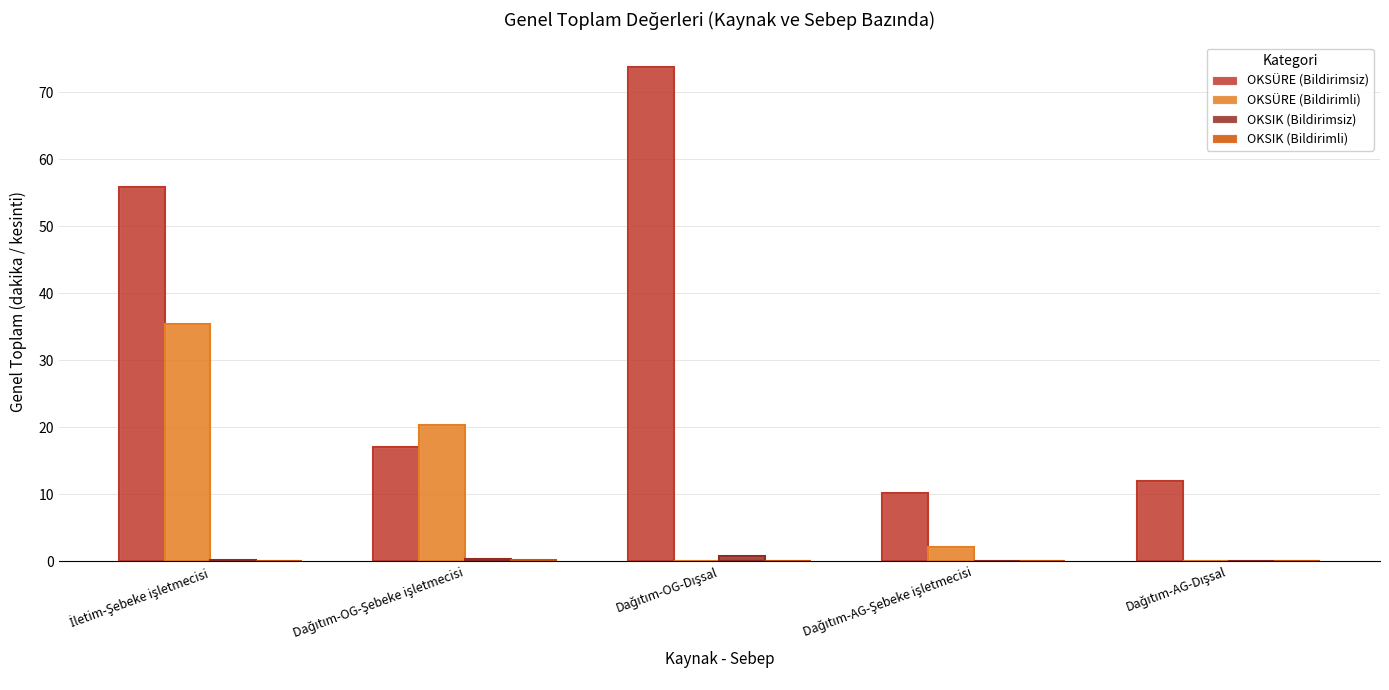

Reading left to right, extract all data points from this chart.

OKSÜRE (Bildirimsiz): İletim-Şebeke işletmecisi=55.9	Dağıtım-OG-Şebeke işletmecisi=17.1	Dağıtım-OG-Dışsal=73.7	Dağıtım-AG-Şebeke işletmecisi=10.2	Dağıtım-AG-Dışsal=11.9
OKSÜRE (Bildirimli): İletim-Şebeke işletmecisi=35.4	Dağıtım-OG-Şebeke işletmecisi=20.3	Dağıtım-OG-Dışsal=0.0	Dağıtım-AG-Şebeke işletmecisi=2.1	Dağıtım-AG-Dışsal=0.0
OKSIK (Bildirimsiz): İletim-Şebeke işletmecisi=0.2	Dağıtım-OG-Şebeke işletmecisi=0.4	Dağıtım-OG-Dışsal=0.8	Dağıtım-AG-Şebeke işletmecisi=0.0	Dağıtım-AG-Dışsal=0.0
OKSIK (Bildirimli): İletim-Şebeke işletmecisi=0.1	Dağıtım-OG-Şebeke işletmecisi=0.2	Dağıtım-OG-Dışsal=0.0	Dağıtım-AG-Şebeke işletmecisi=0.0	Dağıtım-AG-Dışsal=0.0